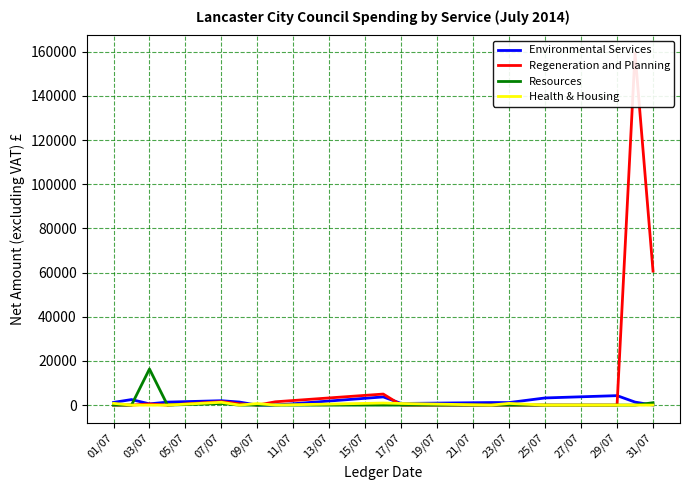

Does the chart display data point markers on the line(s)?

No